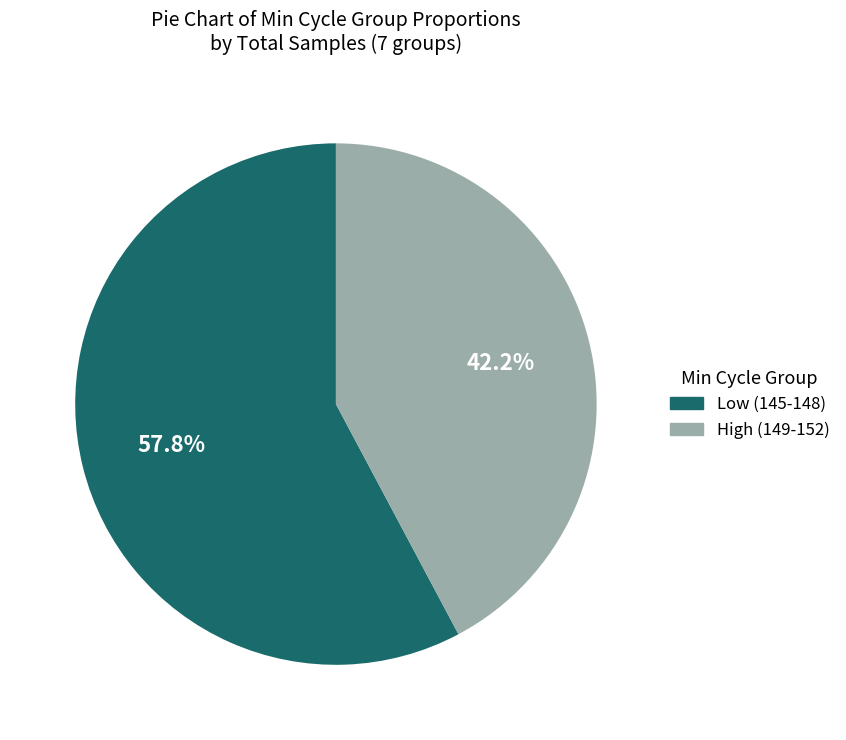

Which category has the smallest portion of the pie?

High (149-152)